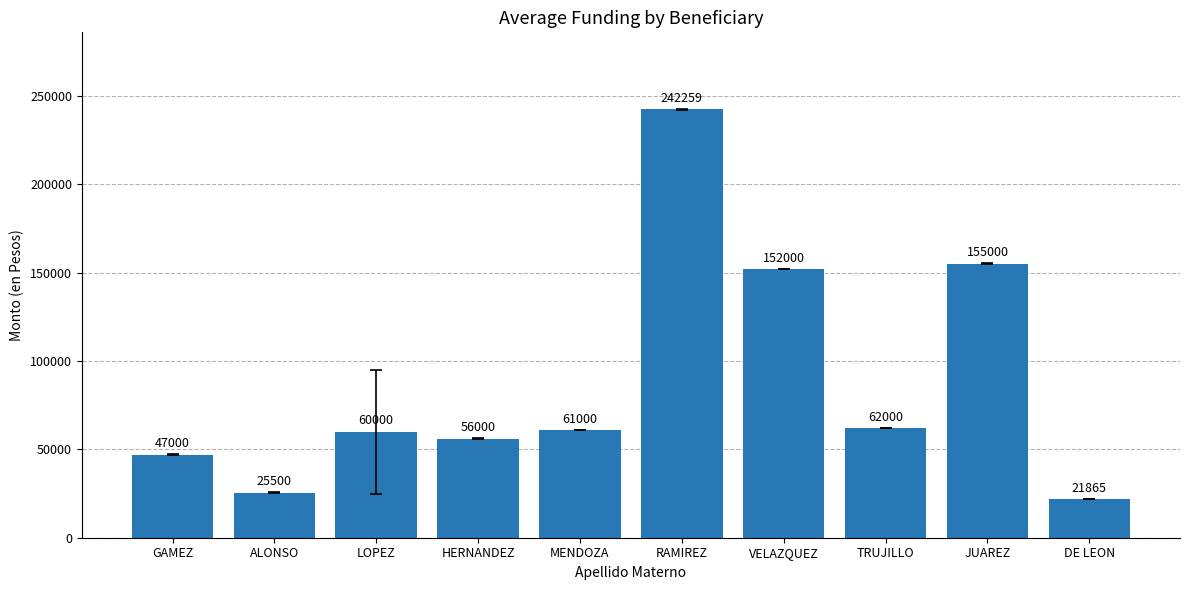

Between MENDOZA and ALONSO, which is larger?

MENDOZA